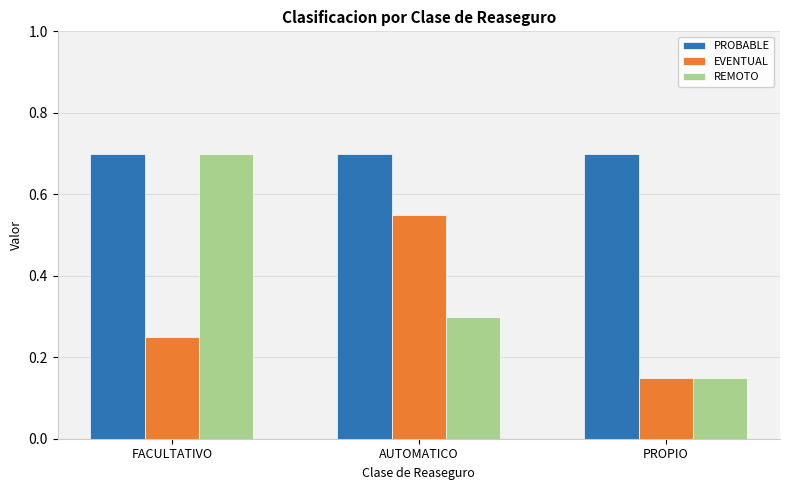

What is the label of the 2nd bar from the right?

AUTOMATICO